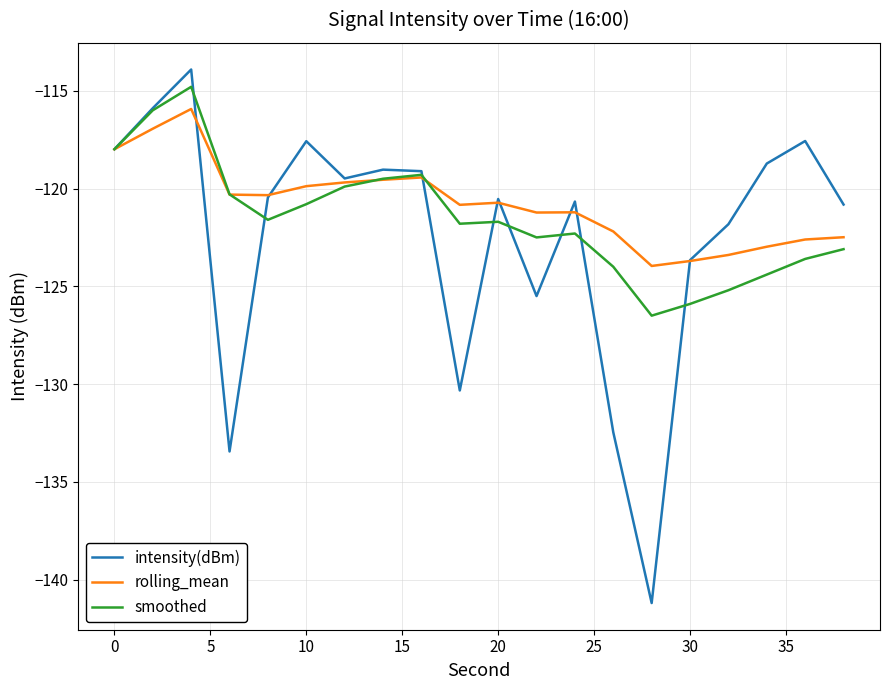

In rolling_mean, how many points are higher than both neighbors (excluding endpoints)?

4